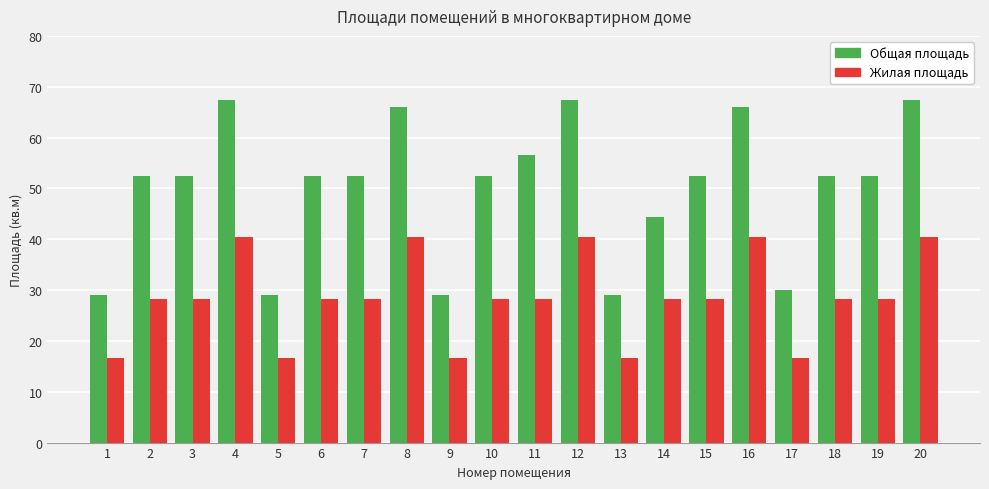

What is the minimum value shown in the chart?

16.6